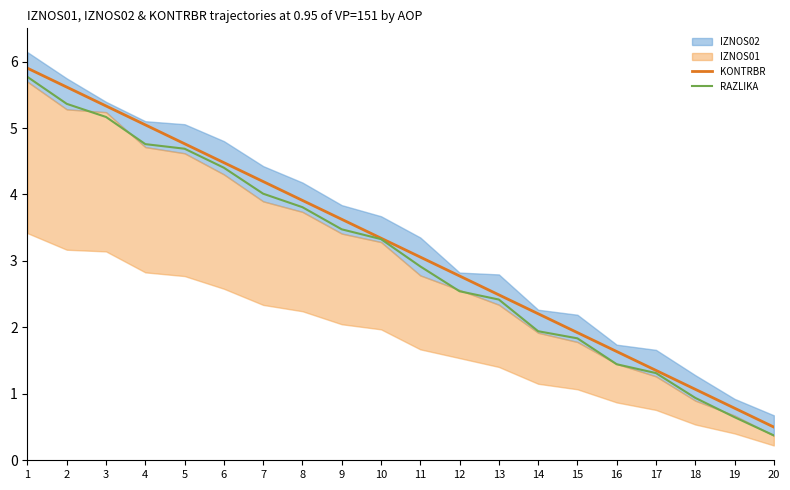

True or false: KONTRBR has more than 1 interior local peaks.

False